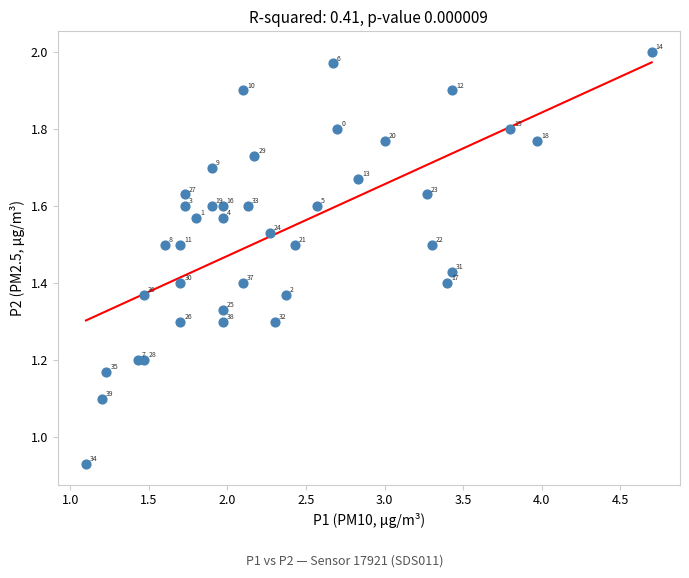

What is the range of Y values (max minus min)?

1.1